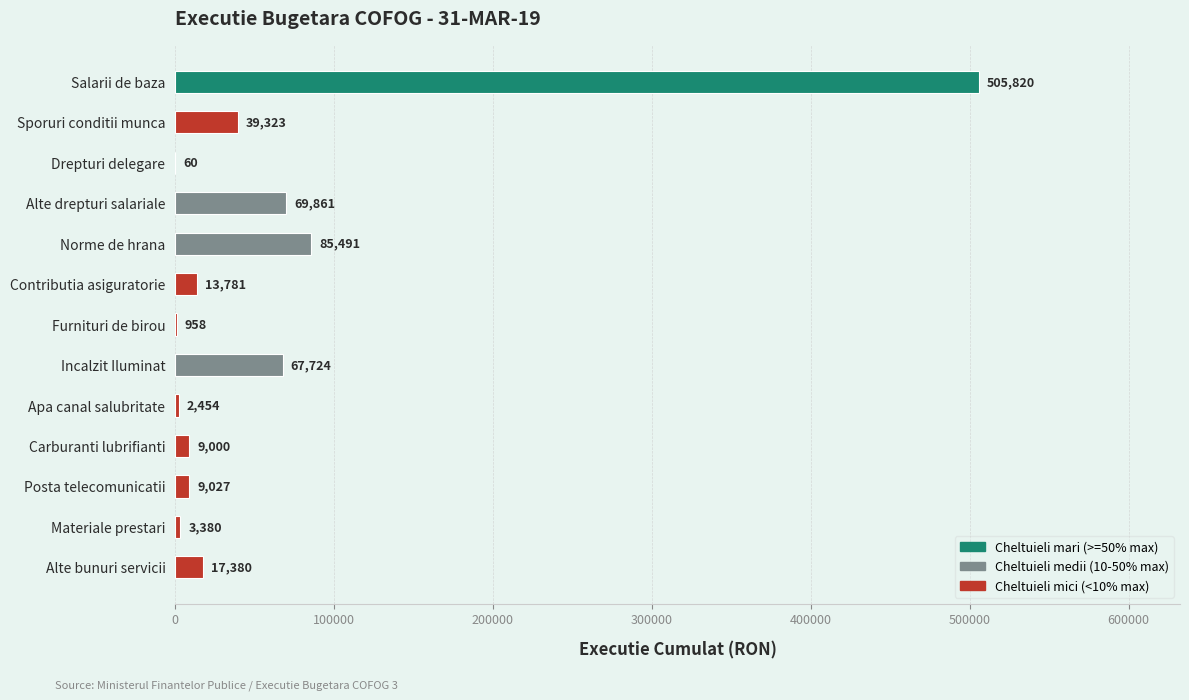

What is the ratio of the value at Incalzit Iluminat to the value at Carburanti lubrifianti?

7.5